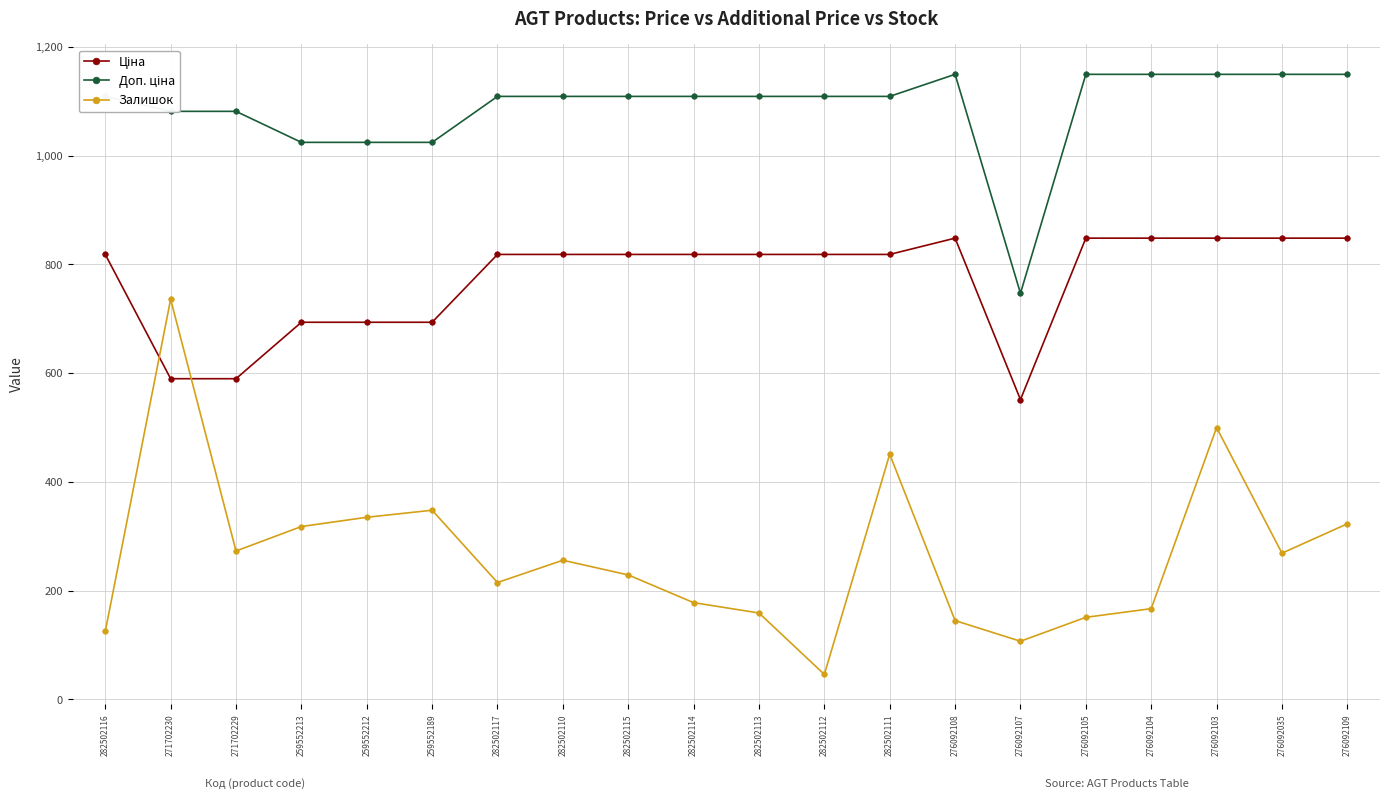

What value does the Залишок series have at 276092103?

500.0